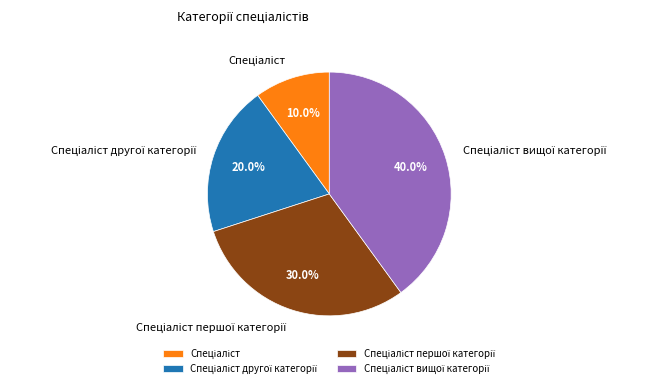

Is there a majority slice in this chart?

No